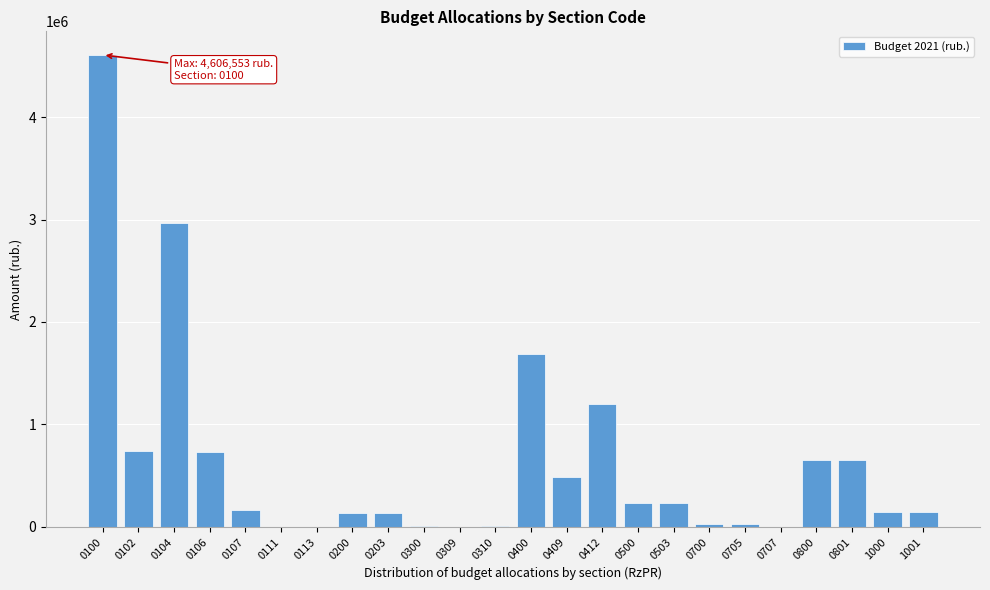

What is the greatest value displayed?

4606553.4